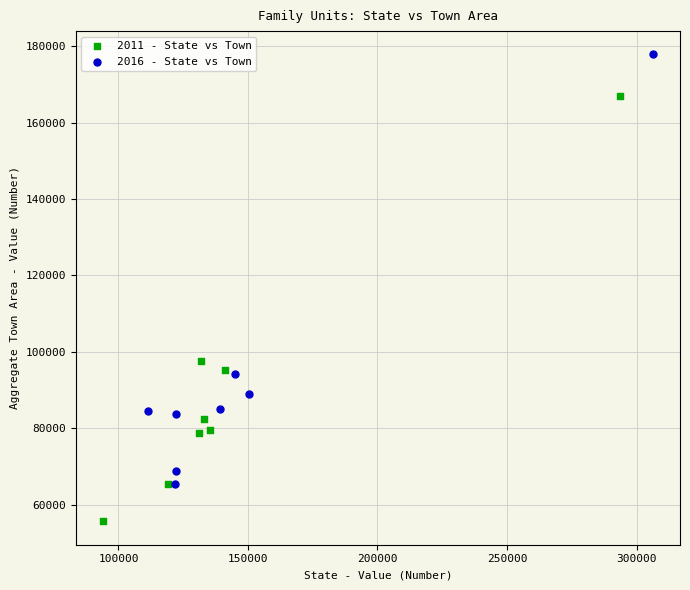

Which series reaches the maximum Y coordinate?

2016 - State vs Town